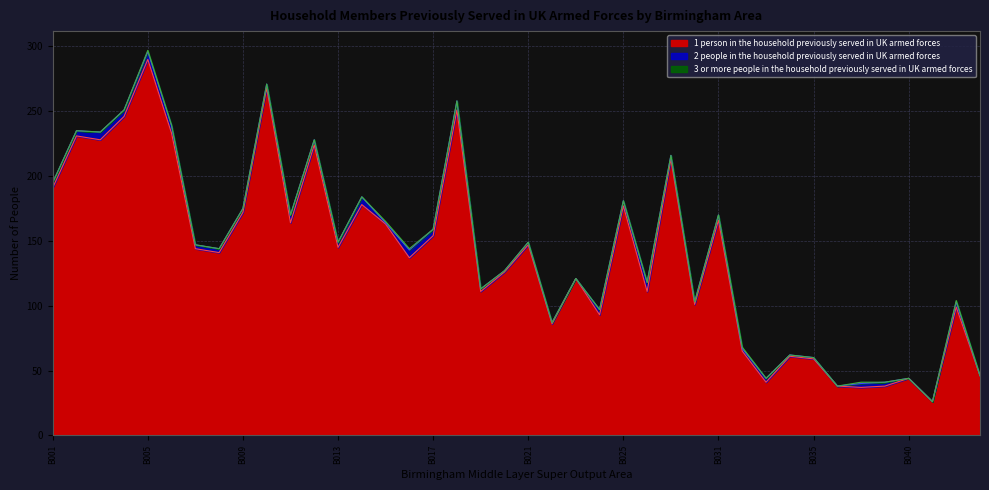

True or false: 2 people in the household previously served in UK armed forces and 3 or more people in the household previously served in UK armed forces intersect in this chart.

False